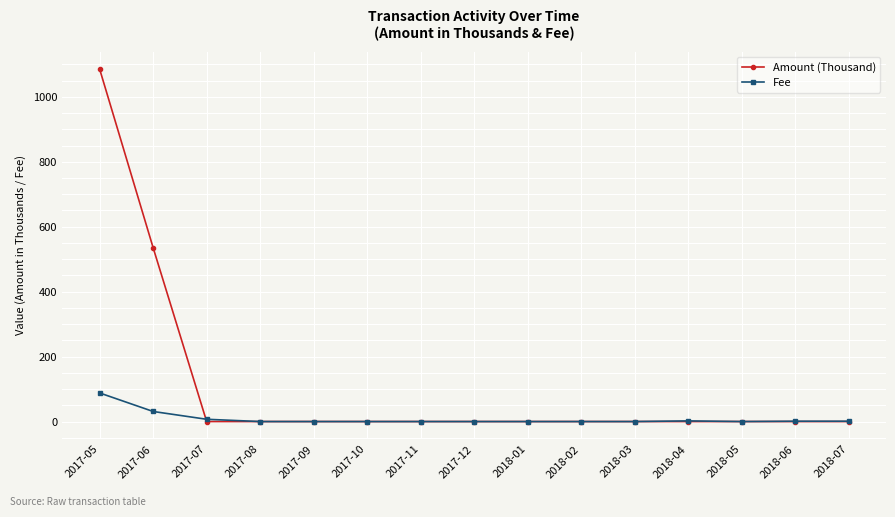

At which category is the sum across all series the highest?

2017-05